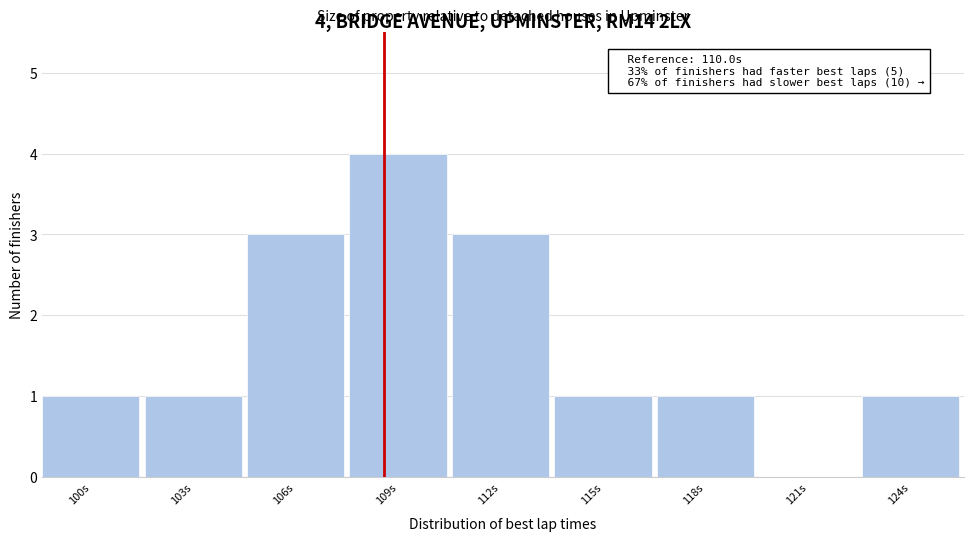

Reading left to right, transcribe all the data shown in this chart.

100s=1	103s=1	106s=3	109s=4	112s=3	115s=1	118s=1	121s=0	124s=1